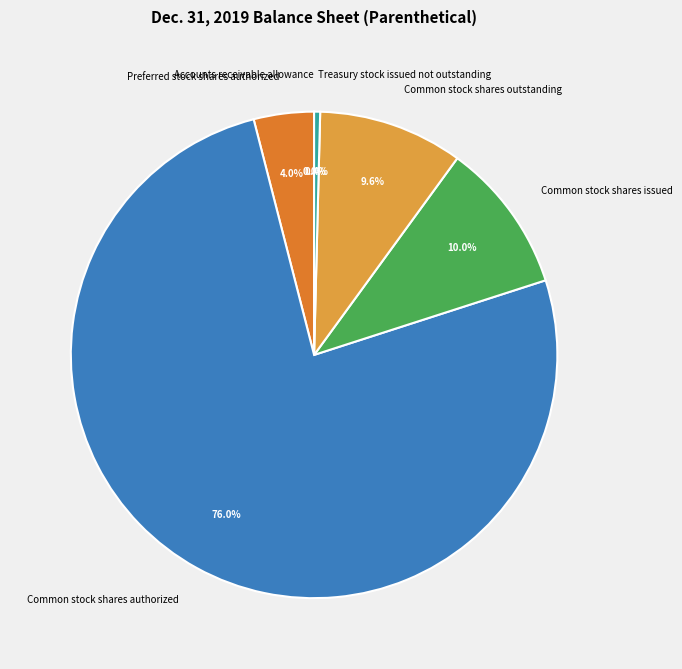

Does Common stock shares authorized account for over 50% of the chart?

Yes